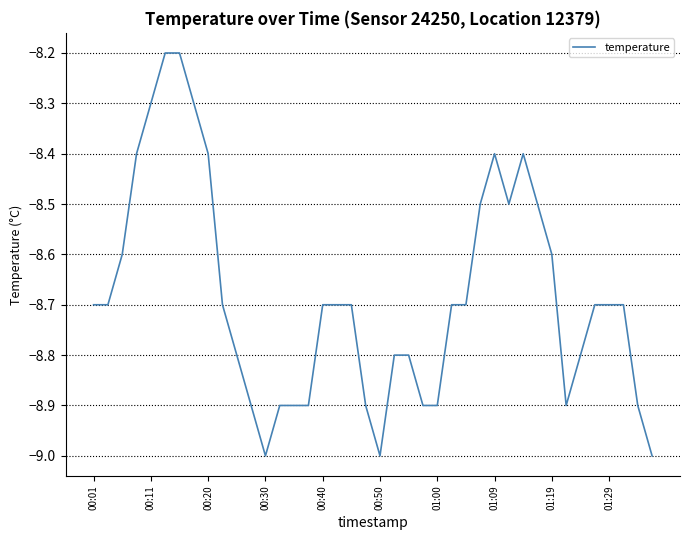

What is the maximum value shown in the chart?

-8.2